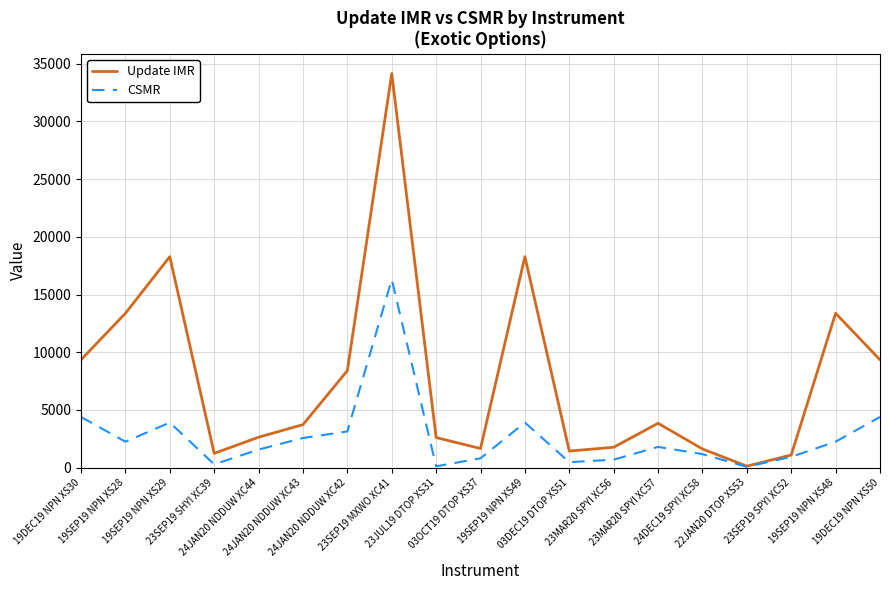

Which series has the largest total across all categories?

Update IMR